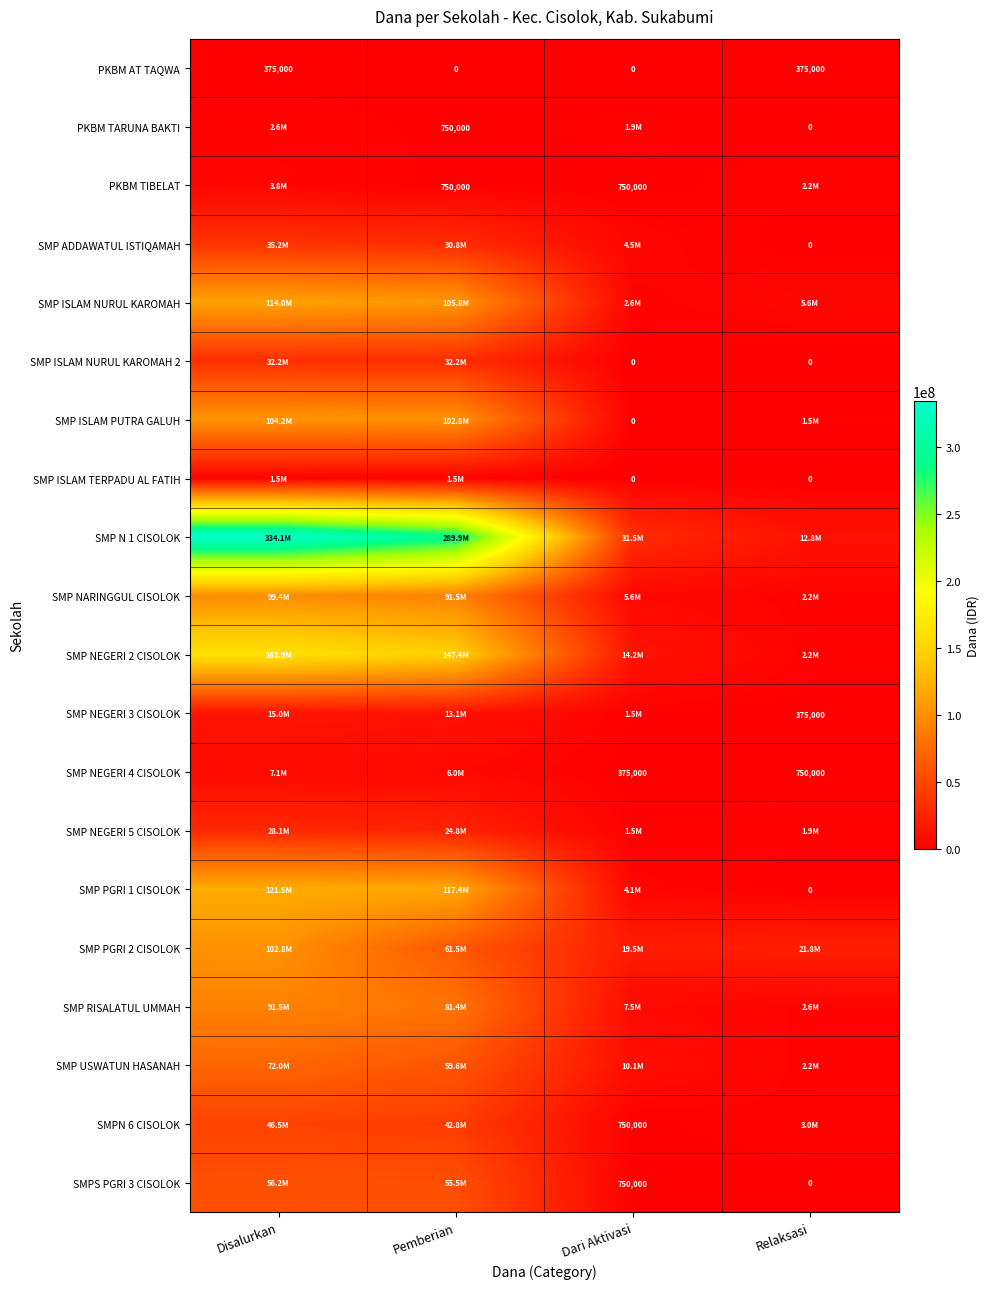

How many distinct data groups are displayed?

20